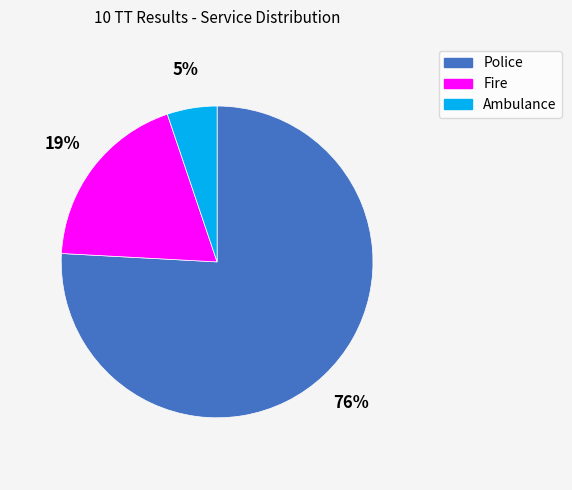

To the nearest percent, what is the average slice percentage?

33%